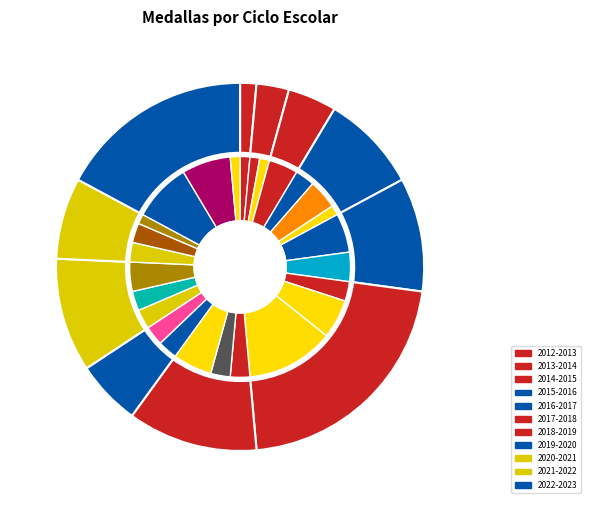

To the nearest percent, what is the difference between the 2014-2015 and 2021-2022 slice percentages?

3%